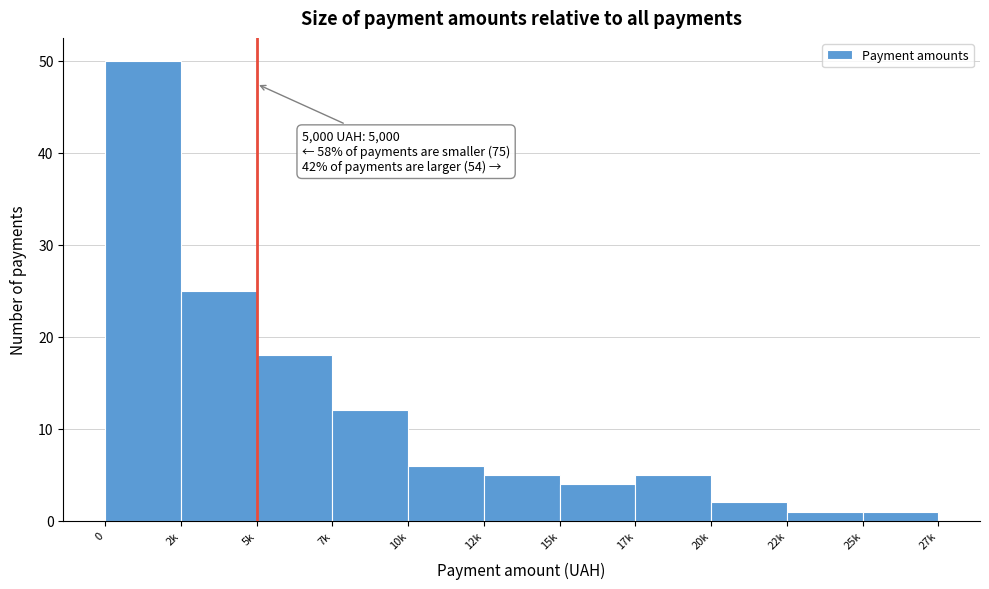

Reading left to right, extract all data points from this chart.

0=50	2k=25	5k=18	7k=12	10k=6	12k=5	15k=4	17k=5	20k=2	22k=1	25k=1